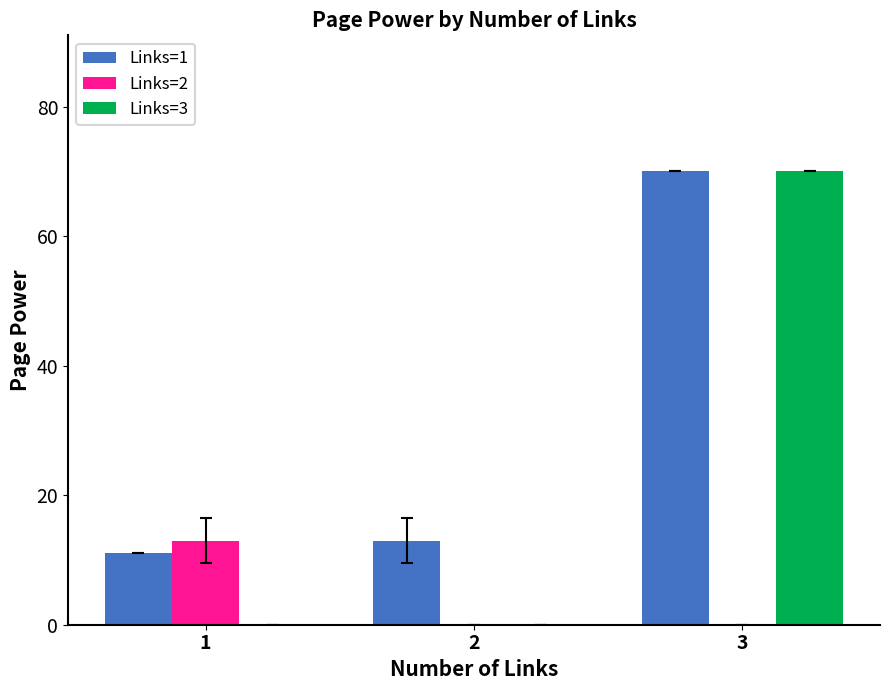

At which category is the sum across all series the highest?

3